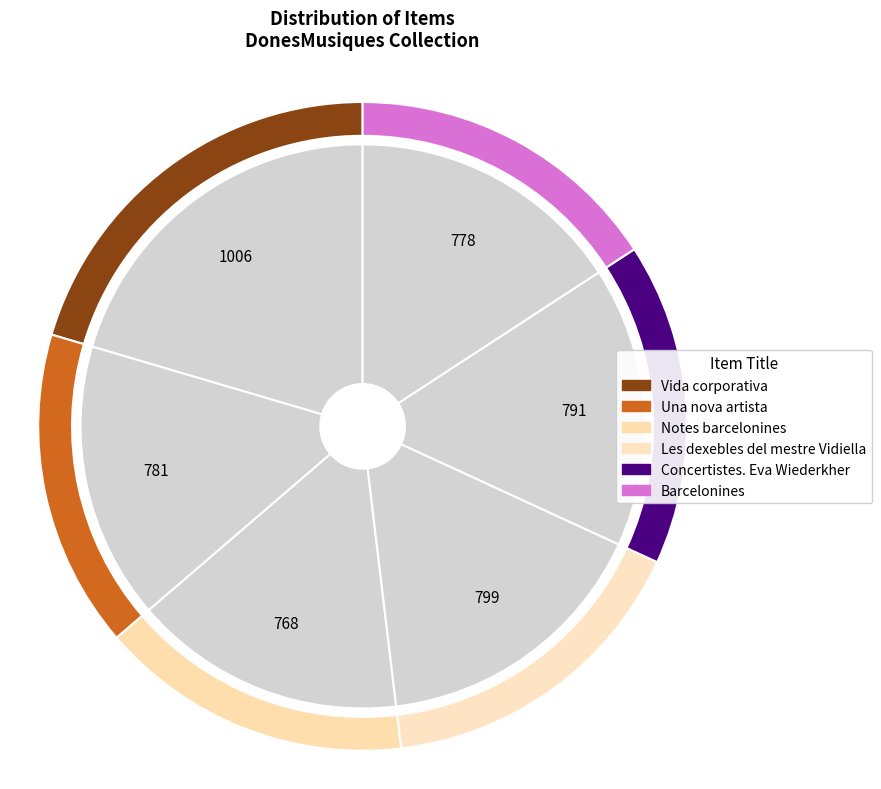

What is the smallest slice in the pie chart?

Notes barcelonines